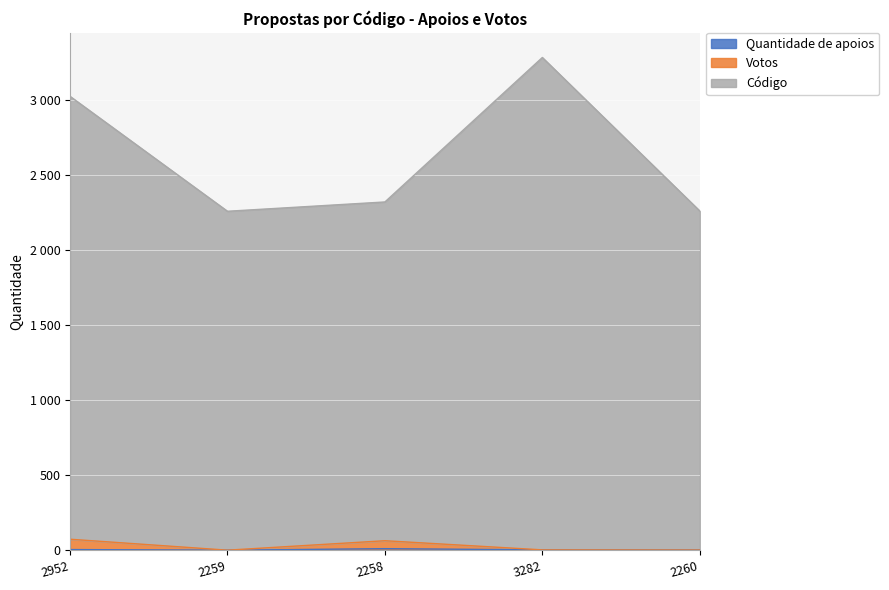

What is the minimum value shown in the chart?

2